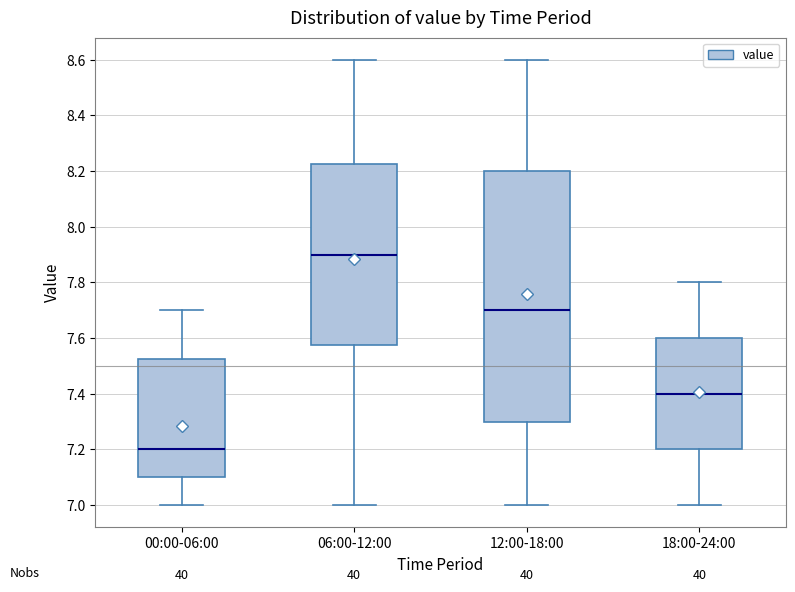

Reading left to right, read every box against the y-axis: the position of its median line, the range the box covers, and the ends of its whiskers. The values are not printed on the chart, so give them approximately, as read against the axis.

00:00-06:00: median 7.20, box 7.10 to 7.52, whiskers 7.00 to 7.70
06:00-12:00: median 7.90, box 7.58 to 8.22, whiskers 7.00 to 8.60
12:00-18:00: median 7.70, box 7.30 to 8.20, whiskers 7.00 to 8.60
18:00-24:00: median 7.40, box 7.20 to 7.60, whiskers 7.00 to 7.80